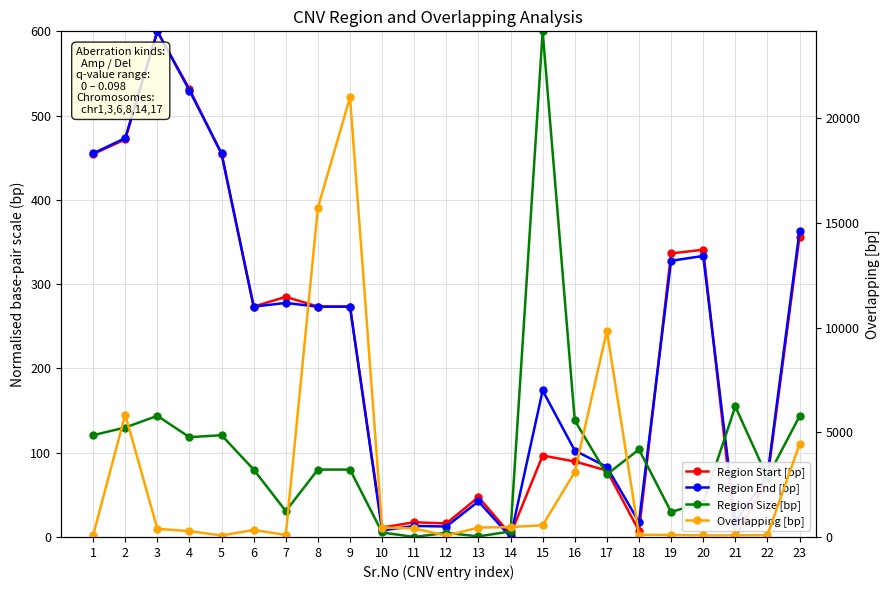

True or false: Region Size [bp] and Region Start [bp] cross at least once.

True